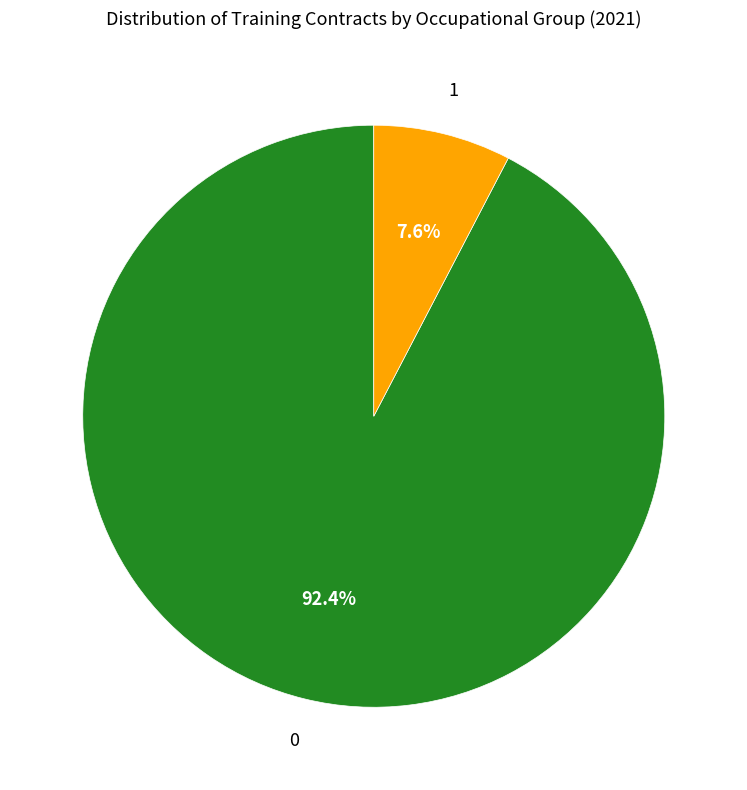

Is there any slice that represents more than half of the pie?

Yes